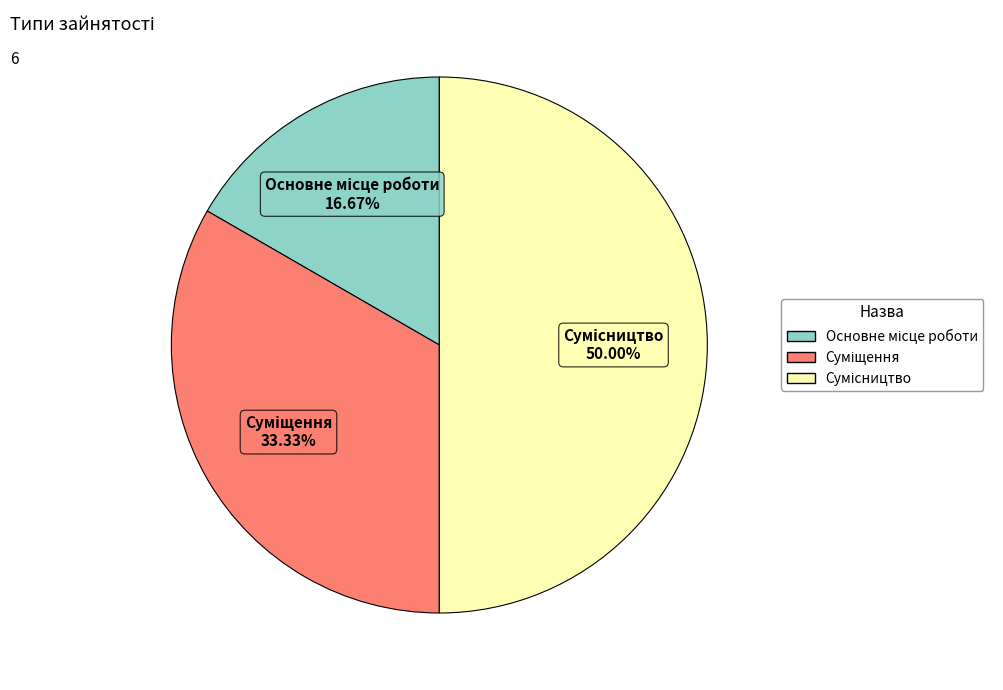

Which category has the biggest portion of the pie?

Сумісництво